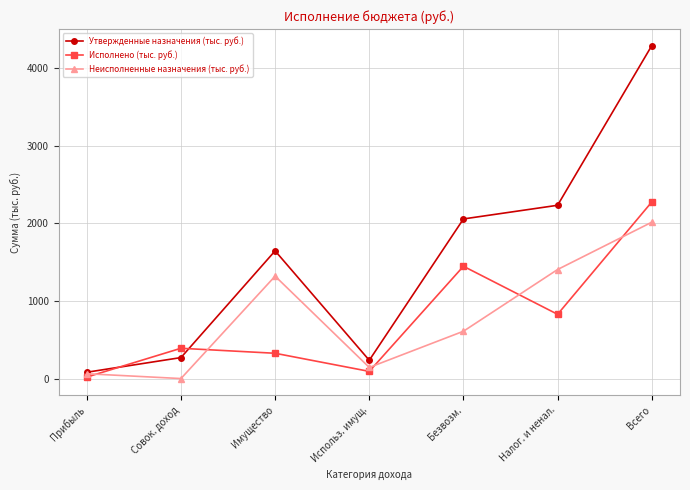

At which category is the sum across all series the highest?

Всего